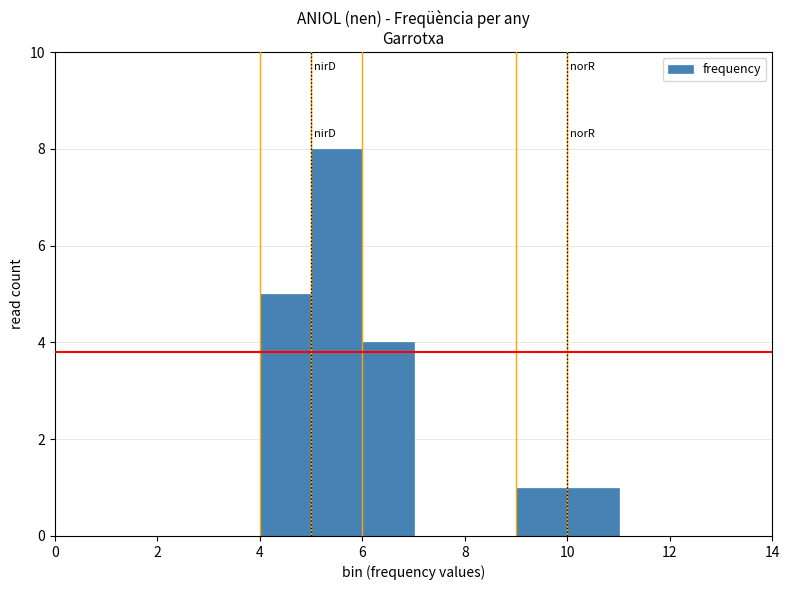

Reading left to right, transcribe this chart: for each bar, give the range it covers on the x-axis and its height. The values are not printed on the chart, so give them approximately, as read against the axis.

0 to 1: 0
1 to 2: 0
2 to 3: 0
3 to 4: 0
4 to 5: 5
5 to 6: 8
6 to 7: 4
7 to 8: 0
8 to 9: 0
9 to 10: 1
10 to 11: 1
11 to 12: 0
12 to 13: 0
13 to 14: 0